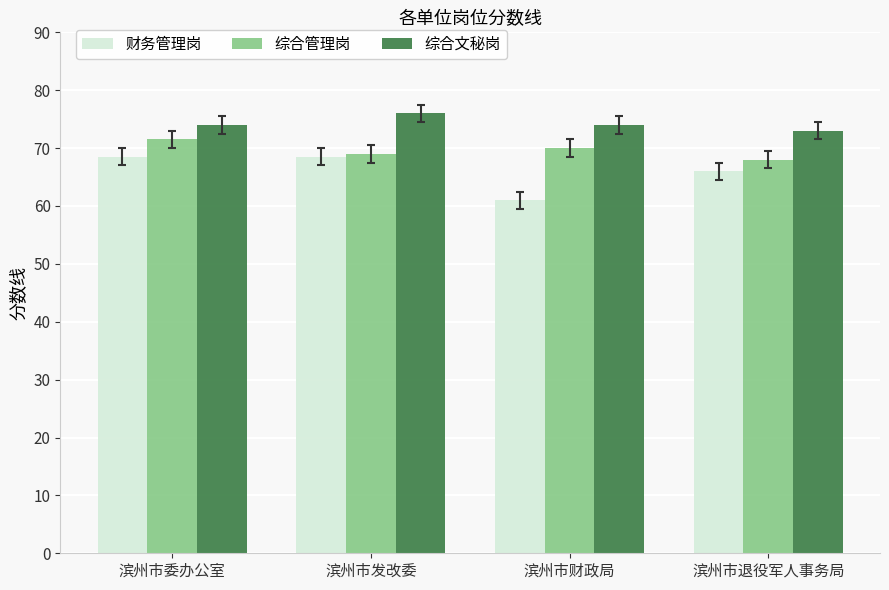

What is the sum of the 综合文秘岗 values at 滨州市委办公室 and 滨州市财政局?

148.0